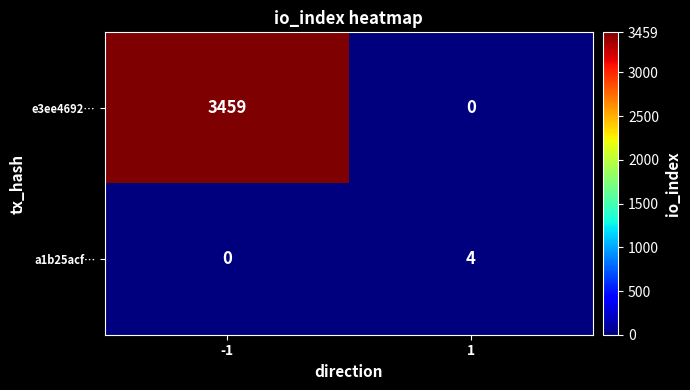

The a1b25acf… series shows 0 at -1. True or false?

True